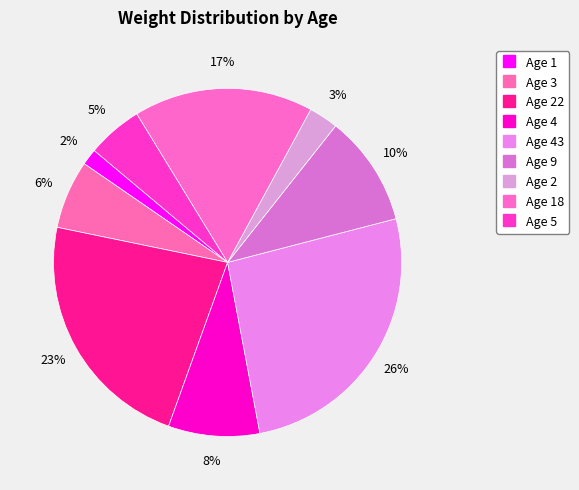

How many segments does this pie chart have?

9